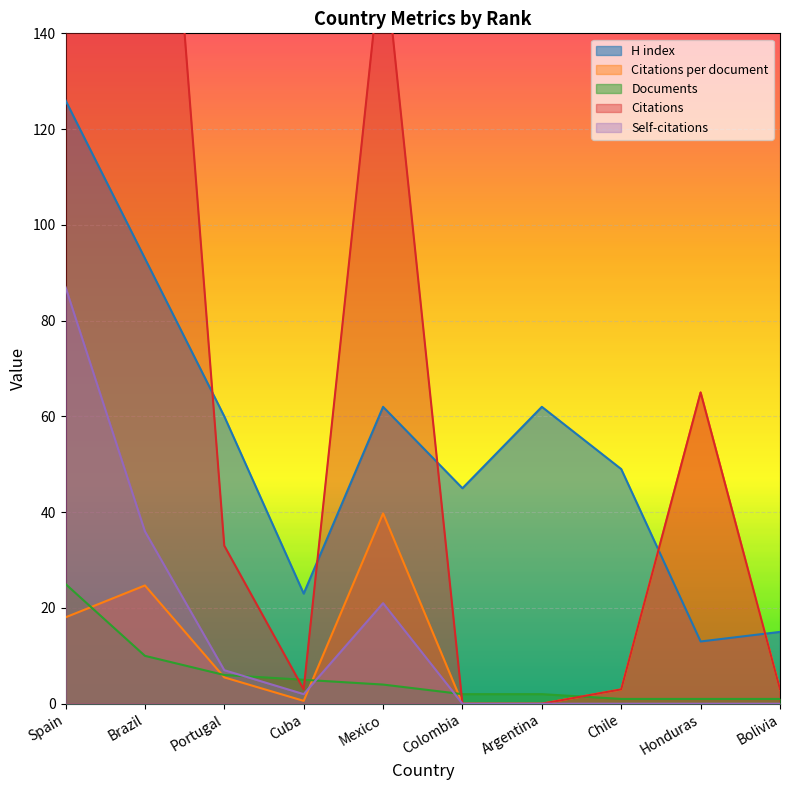

List the series in order of their peak value, lowest first.

Documents, Citations per document, Self-citations, H index, Citations